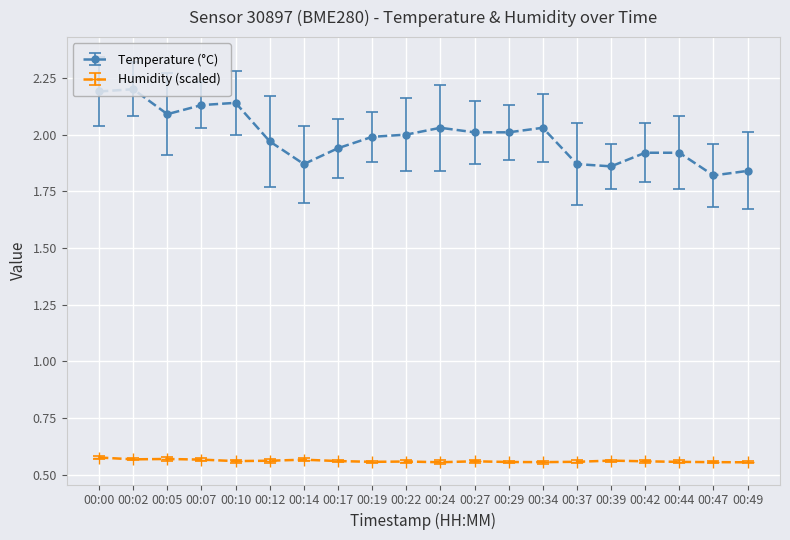

Count the number of categories in the chart.

20